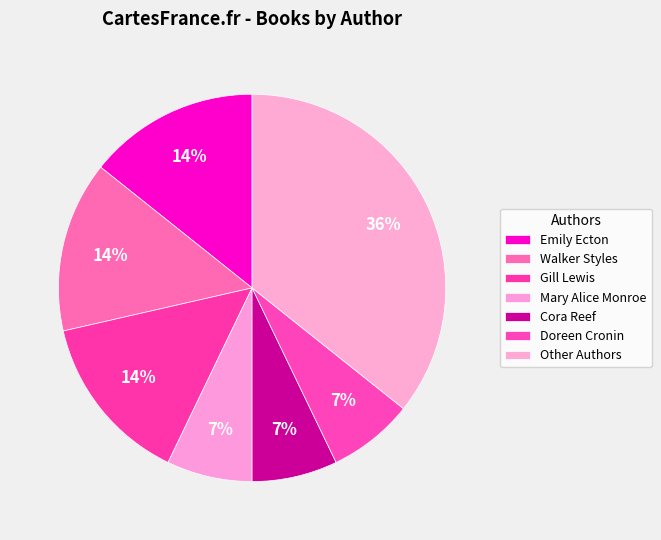

What percentage is NOT represented by Cora Reef?

93.3%